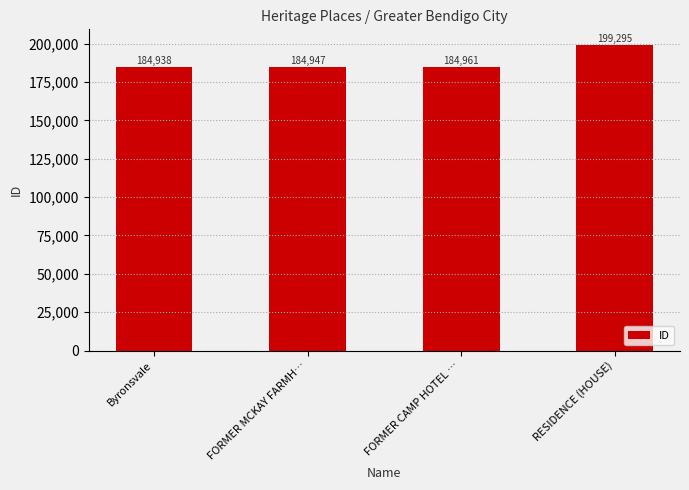

Count the number of data series in this chart.

1